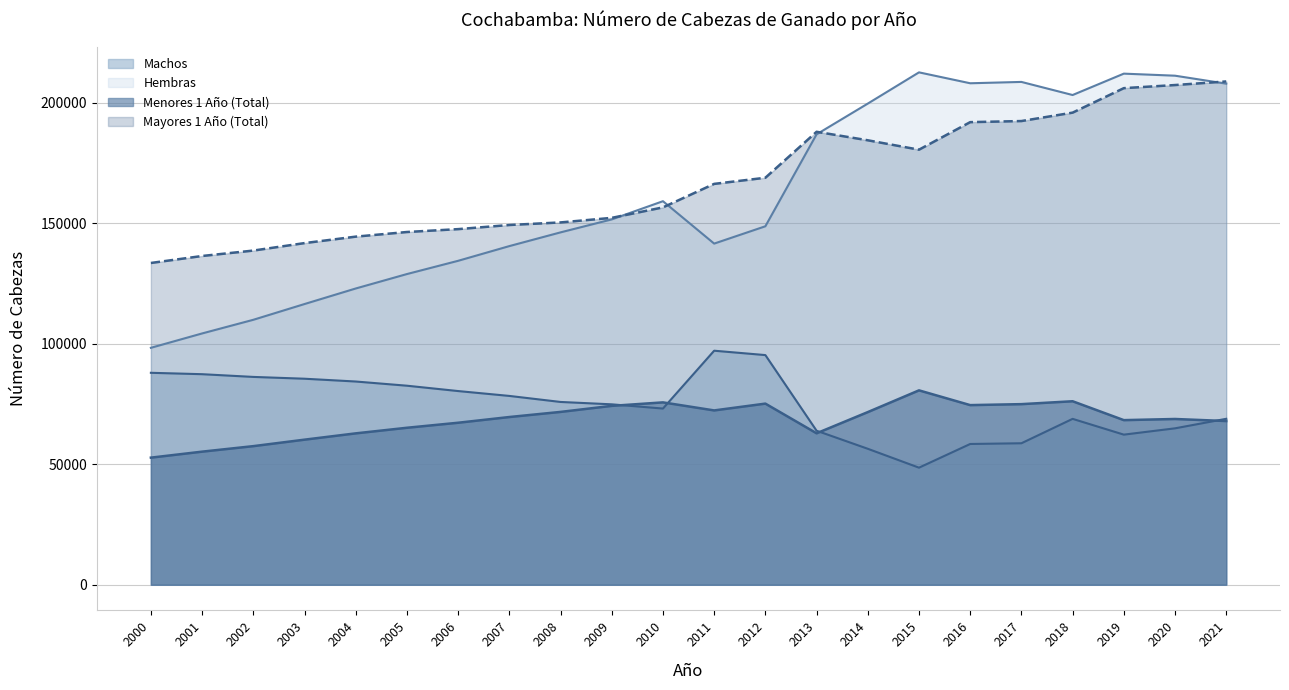

Which series changed the most between 2000 and 2010?

Hembras